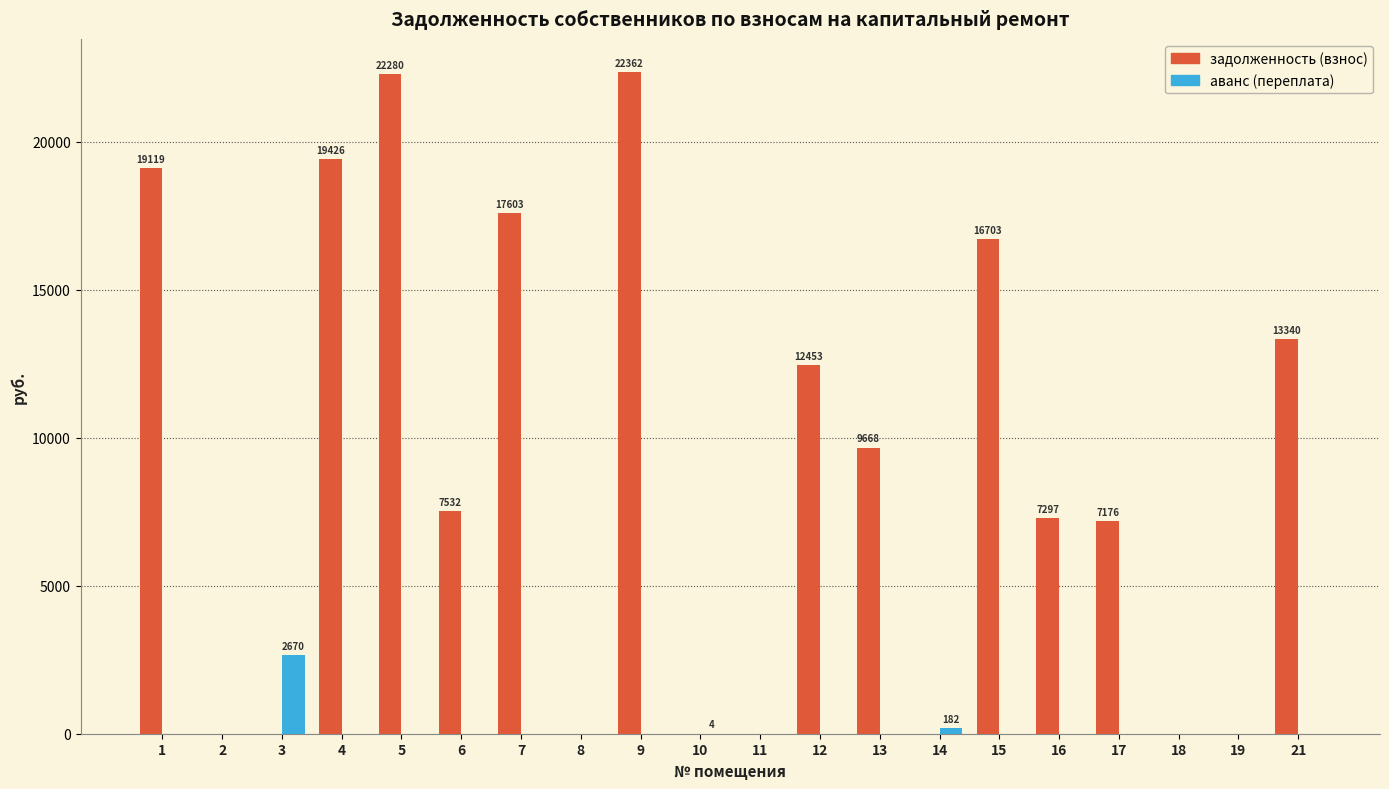

What is the greatest value displayed?

22361.8